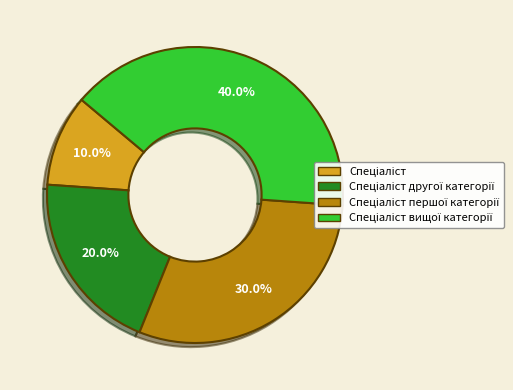

Is there any slice that represents more than half of the pie?

No